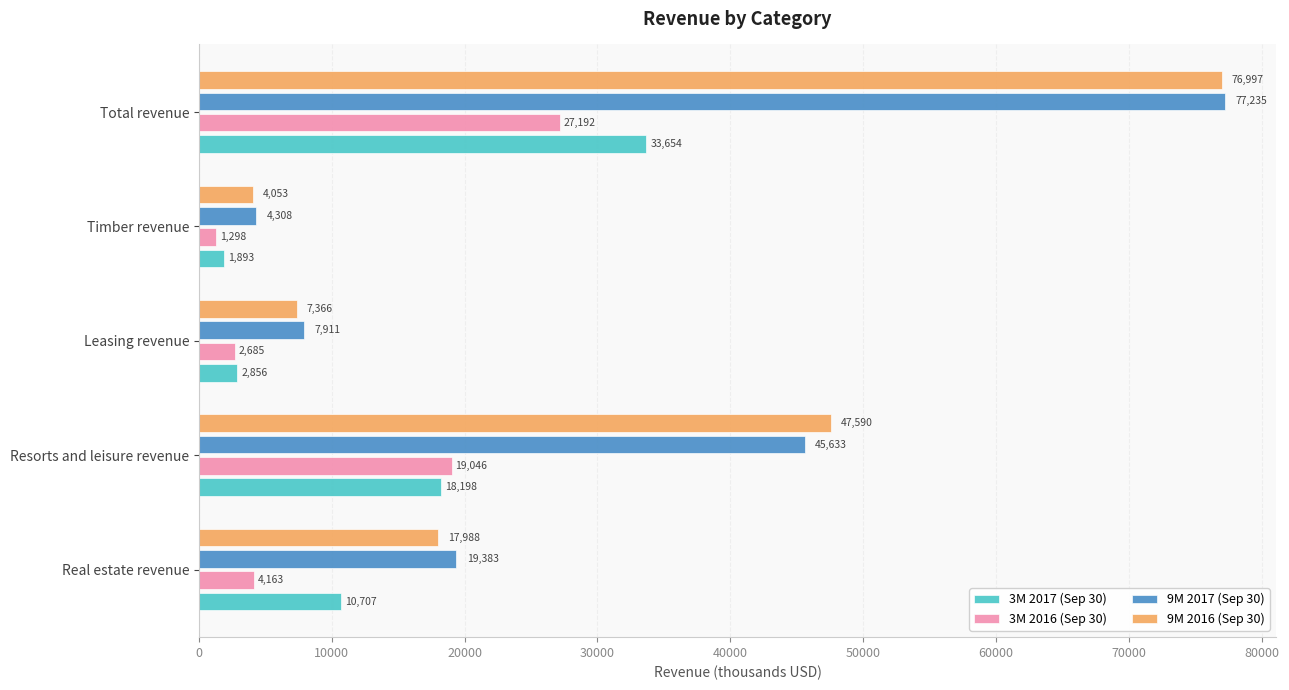

At how many categories does at least one series exceed 58123?

1